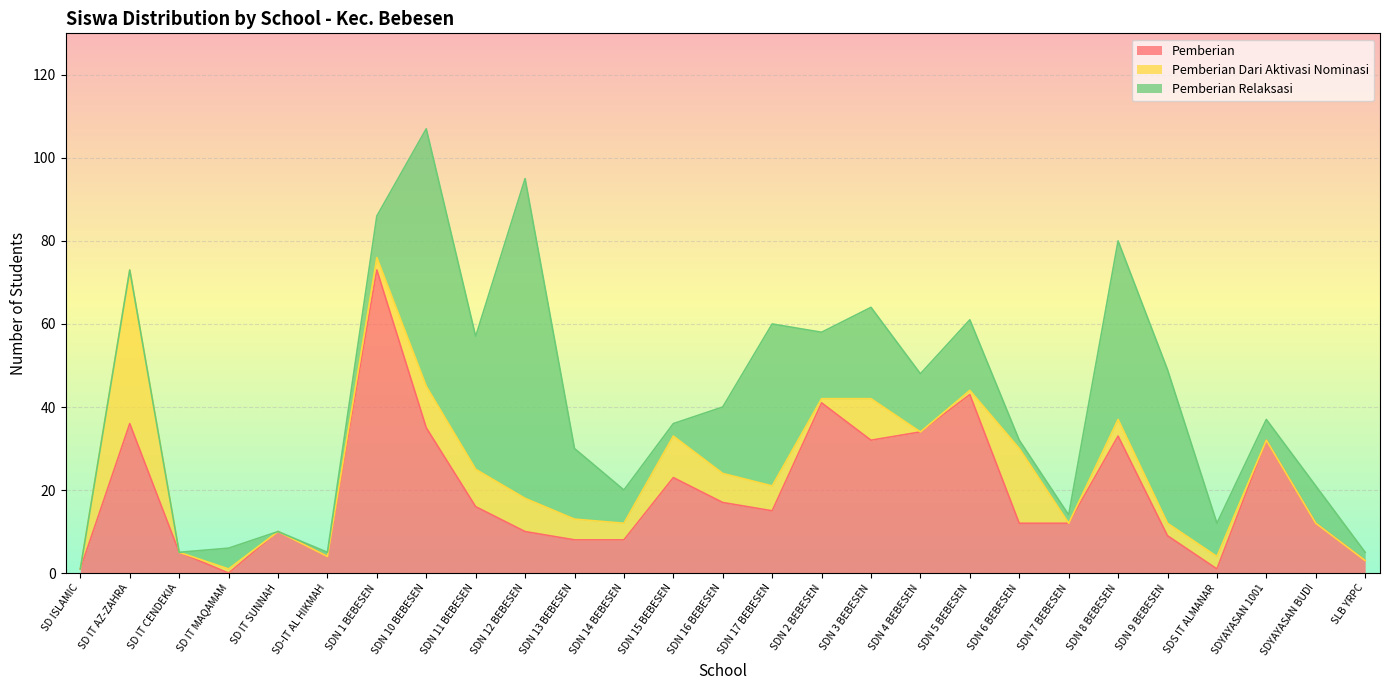

What is the difference between the maximum and minimum values in the Pemberian Dari Aktivasi Nominasi series?

37